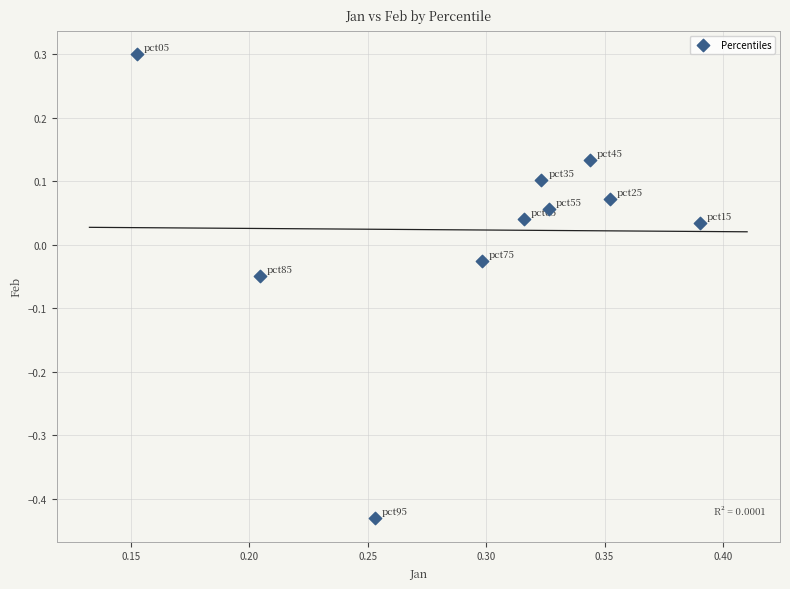

What is the average X value?

0.3